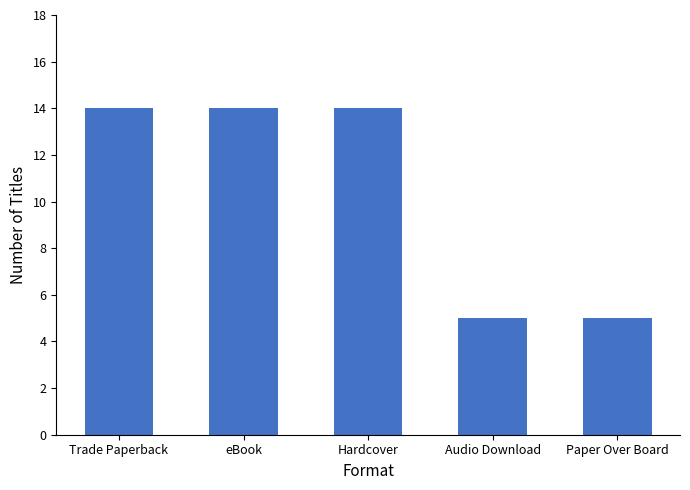

What is the average value?

10